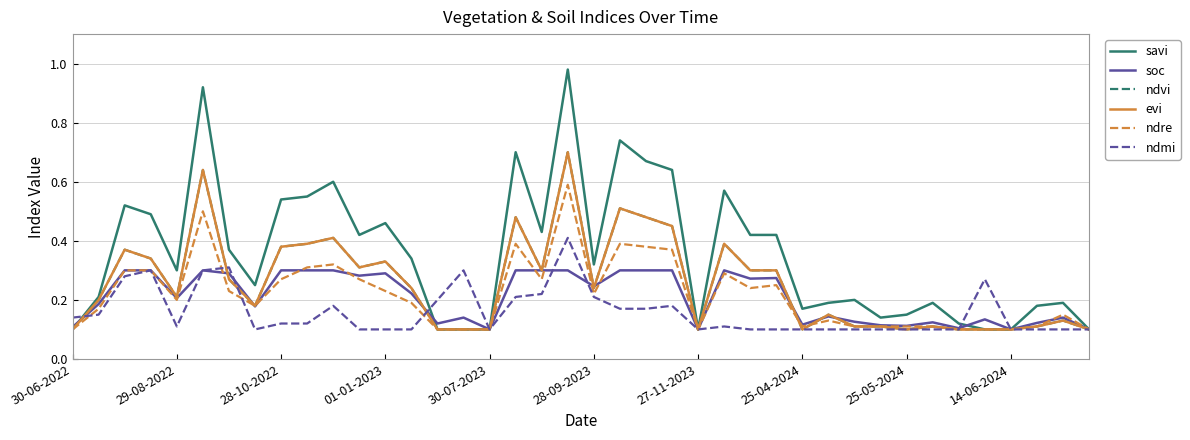

Which label corresponds to the smallest value in the chart?

30-06-2022